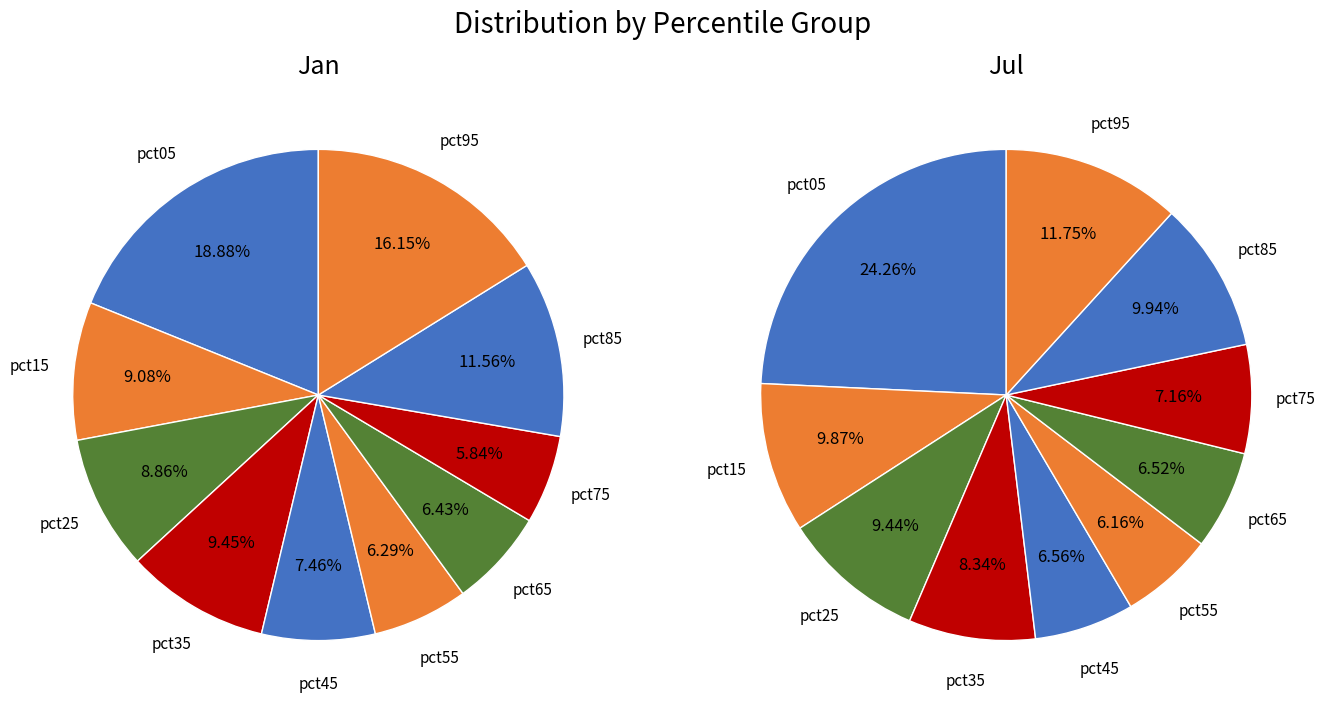

True or false: pct75 accounts for 7% of the total.

True